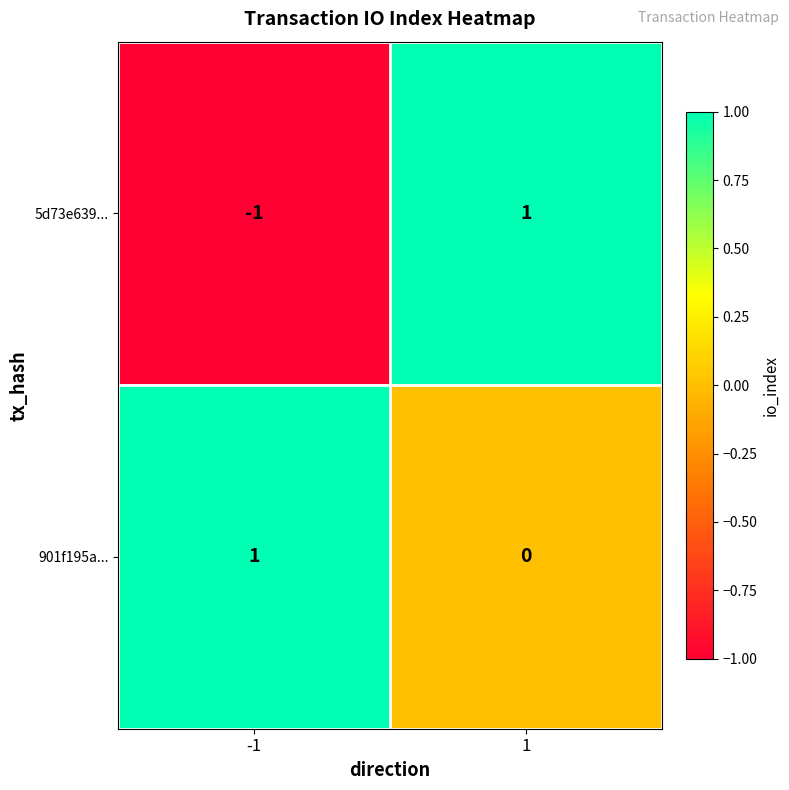

True or false: 5d73e639... has a value of -2 at -1.

False